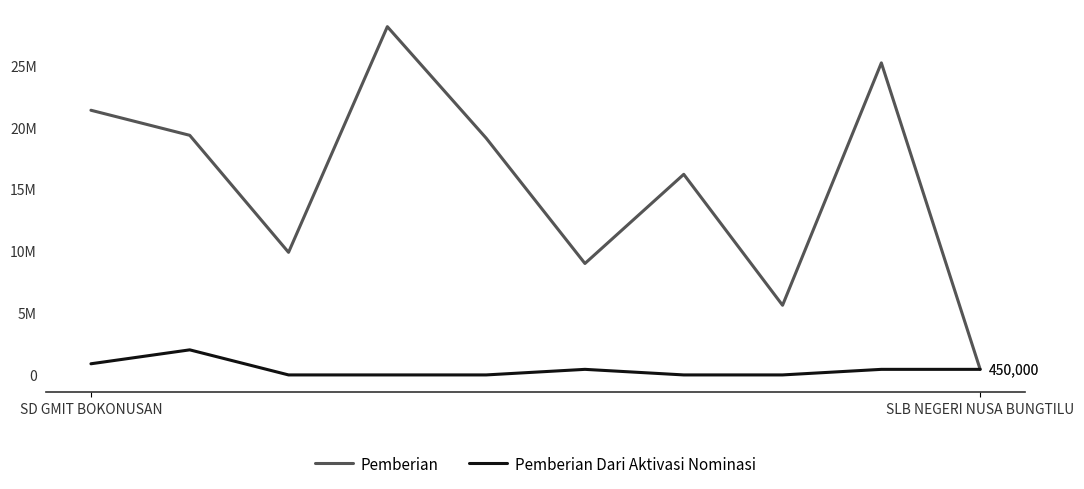

What are all the series names shown in the legend?

Pemberian, Pemberian Dari Aktivasi Nominasi